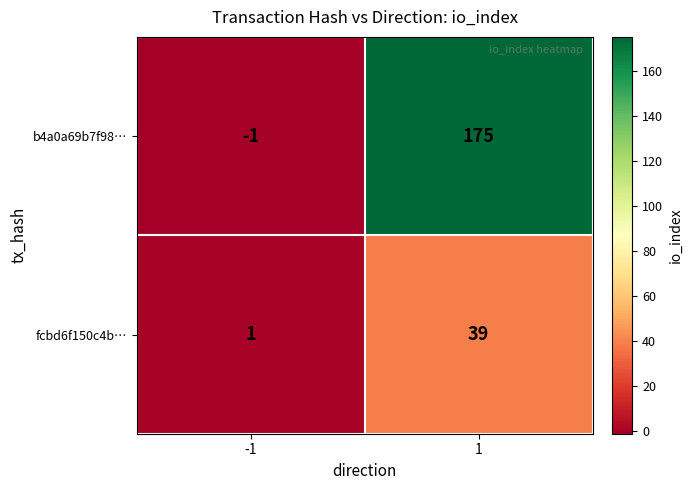

True or false: b4a0a69b7f98… has a value of 175 at 1.

True